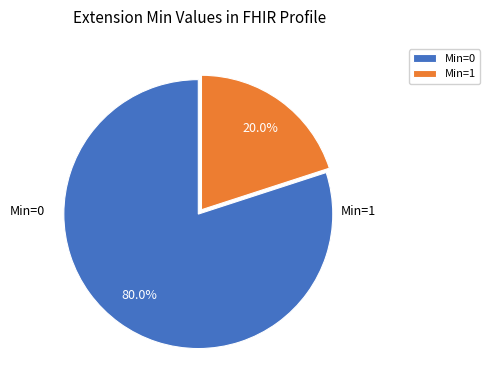

What is the total percentage of Min=1 and Min=0?

100.0%